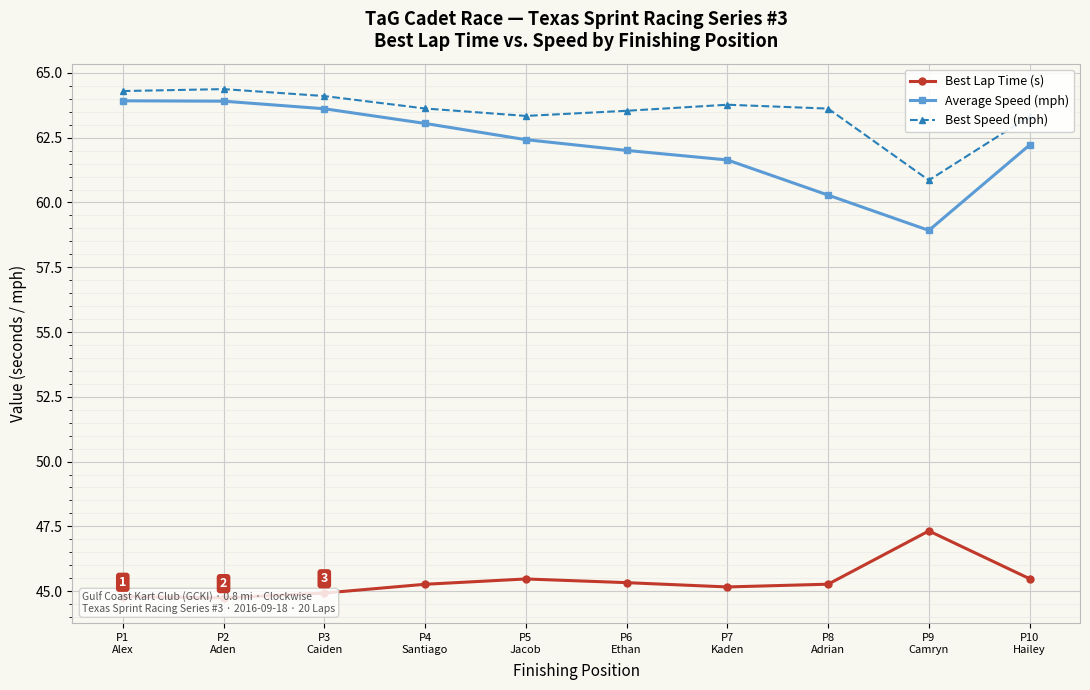

What is the difference between the Best Speed (mph) values at P10
Hailey and P1
Alex?

1.0